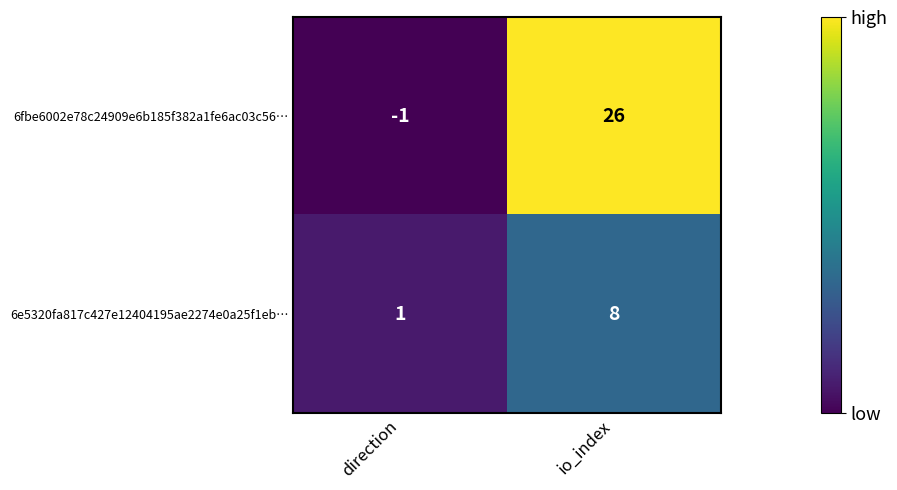

What is the sum of the 6e5320fa817c427e12404195ae2274e0a25f1eb… values at io_index and direction?

9